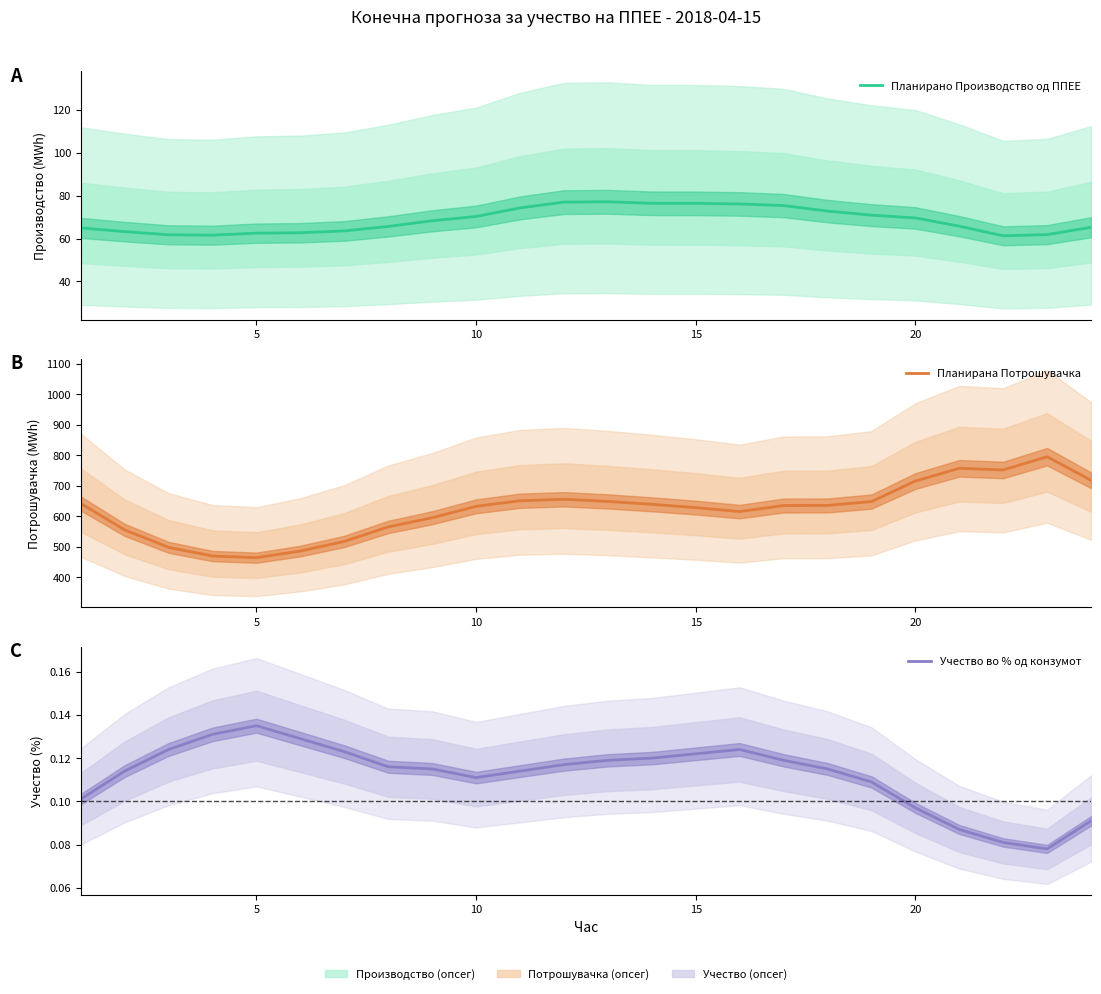

True or false: Планирано Производство од ППЕЕ and Учество во % од конзумот intersect in this chart.

False